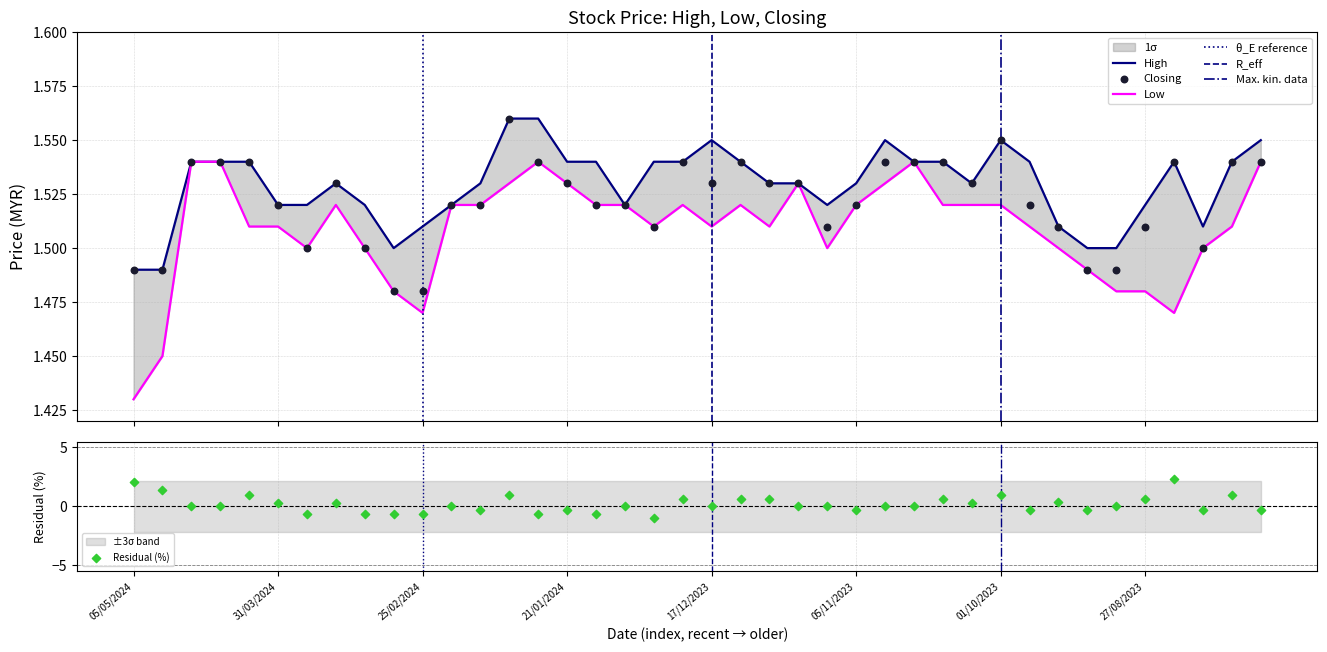

Is the value of High at 14/01/2024 greater than the value of Closing at 24/03/2024?

Yes